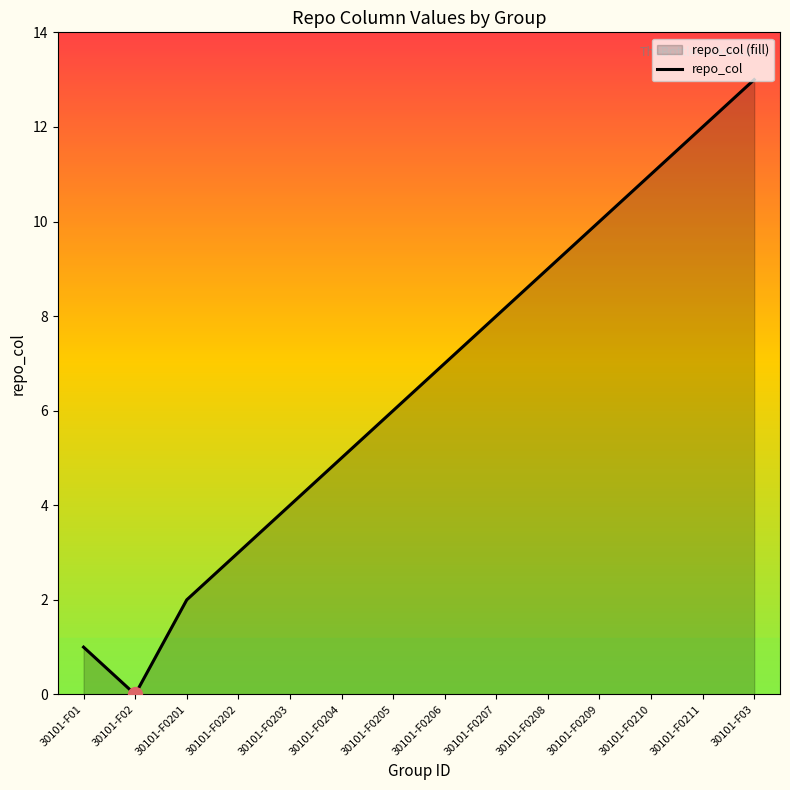

List the labels in order of value, smallest first.

30101-F02, 30101-F01, 30101-F0201, 30101-F0202, 30101-F0203, 30101-F0204, 30101-F0205, 30101-F0206, 30101-F0207, 30101-F0208, 30101-F0209, 30101-F0210, 30101-F0211, 30101-F03